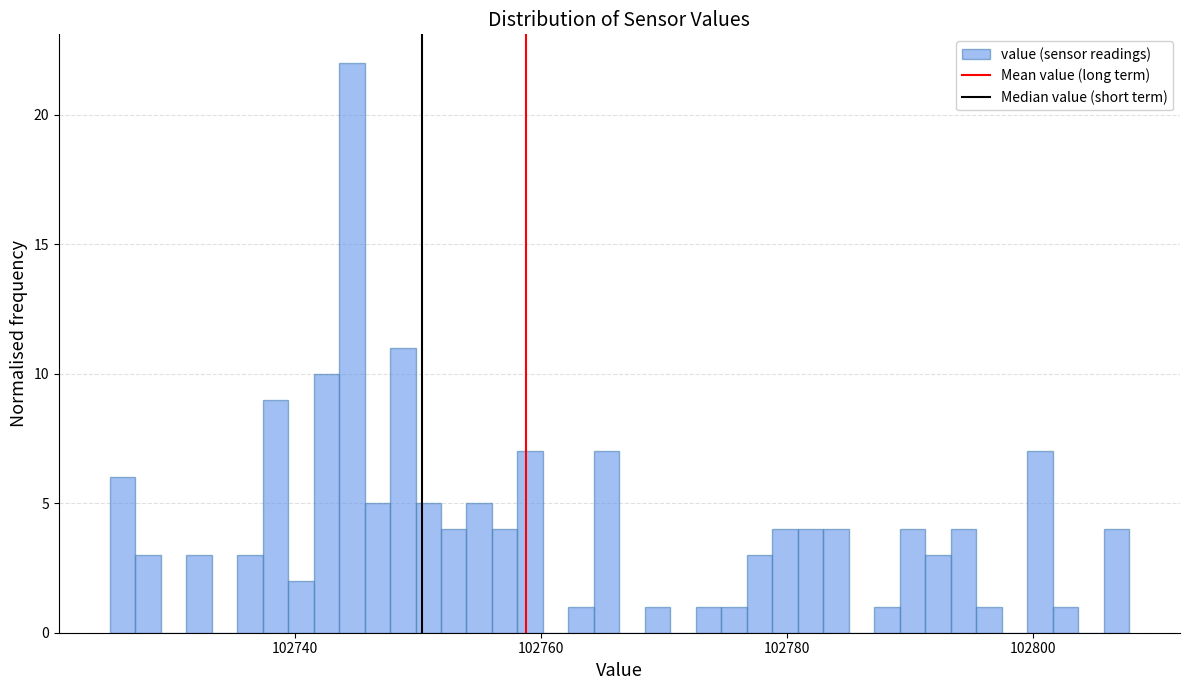

Read against the x-axis, roughly where is the centre of the tallest bar?

102744